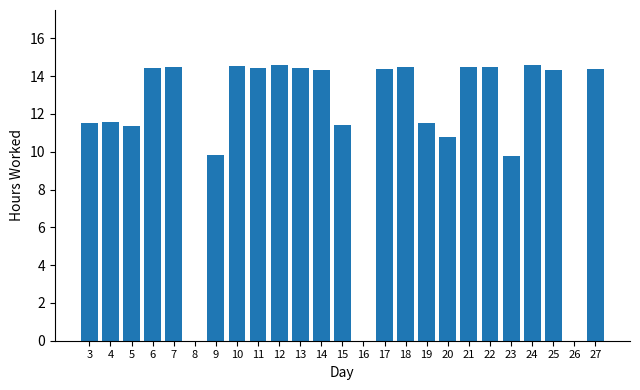

What is the greatest value displayed?

14.6